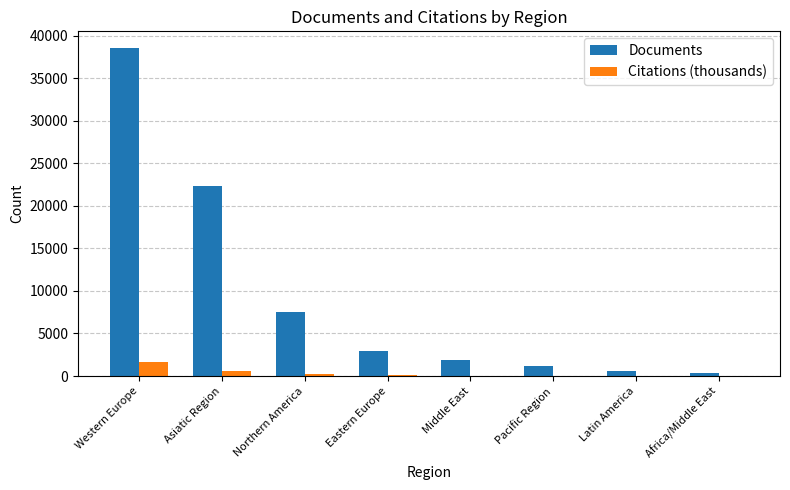

Is the value of Documents at Asiatic Region greater than the value of Citations (thousands) at Asiatic Region?

Yes